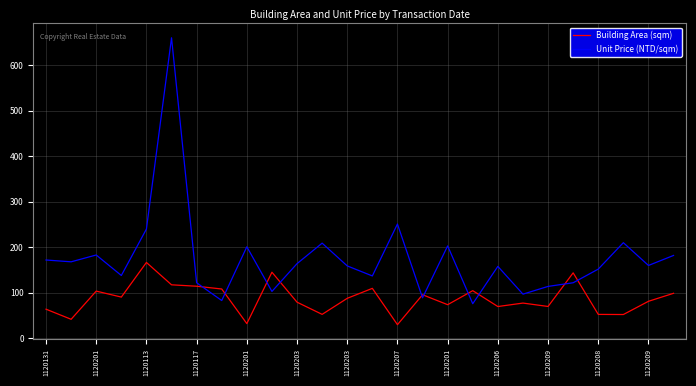

List the series in order of their peak value, highest first.

Unit Price (NTD/sqm), Building Area (sqm)